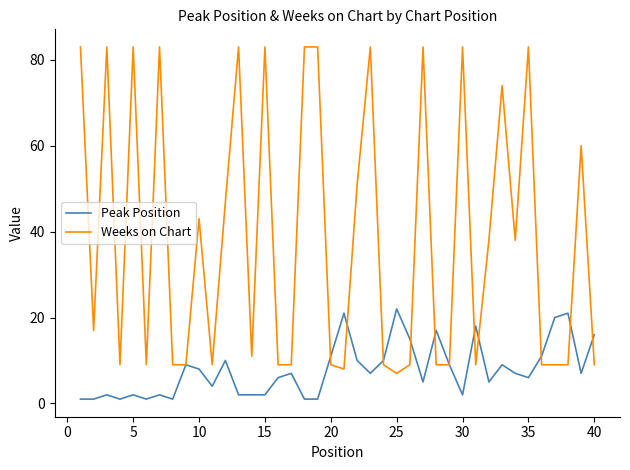

Which series has the largest total across all categories?

Weeks on Chart